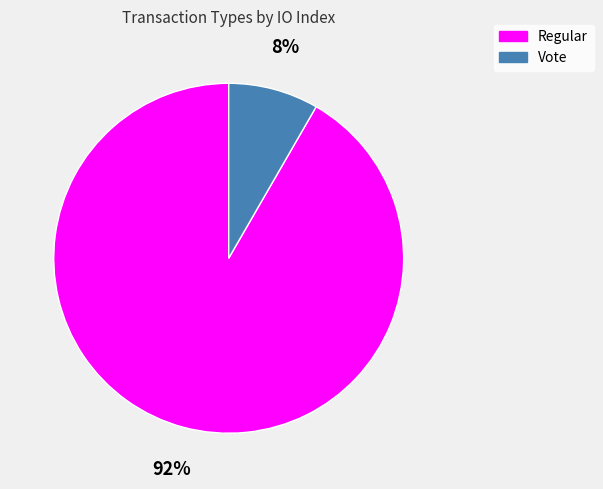

To the nearest percent, what is the average slice percentage?

50%